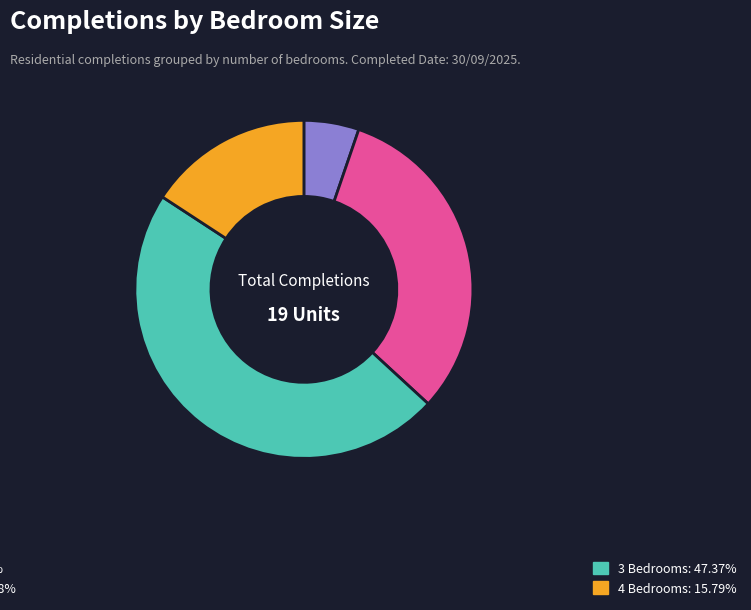

Does any single category account for the majority?

No